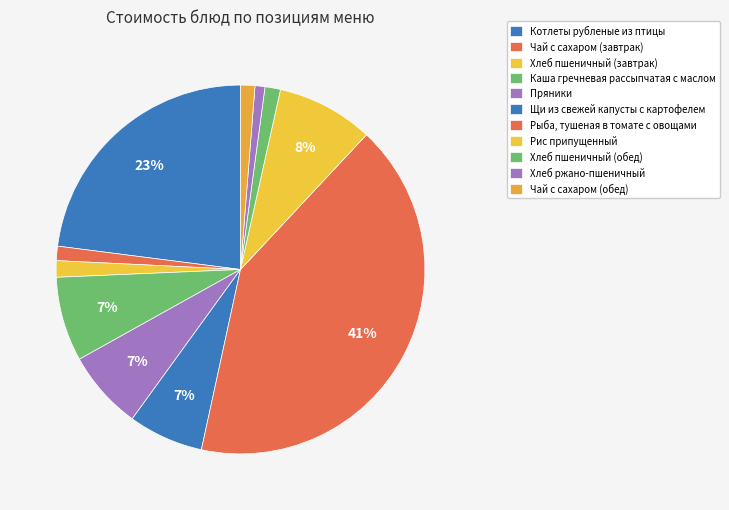

Does Хлеб пшеничный (завтрак) account for over 50% of the chart?

No